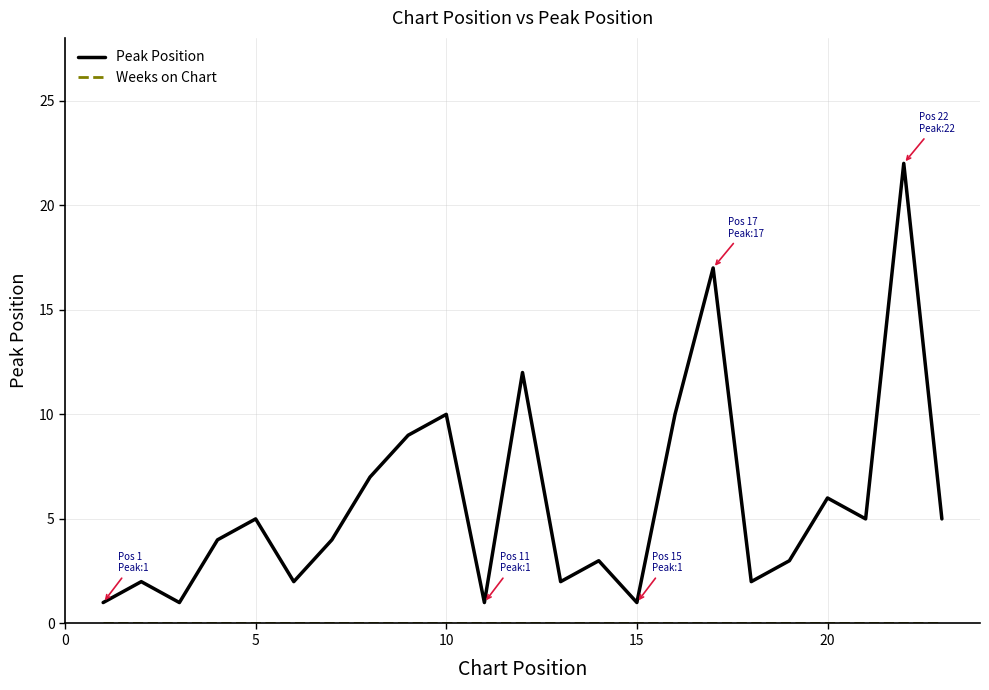

What is the difference between the maximum and minimum values in the Peak Position series?

21